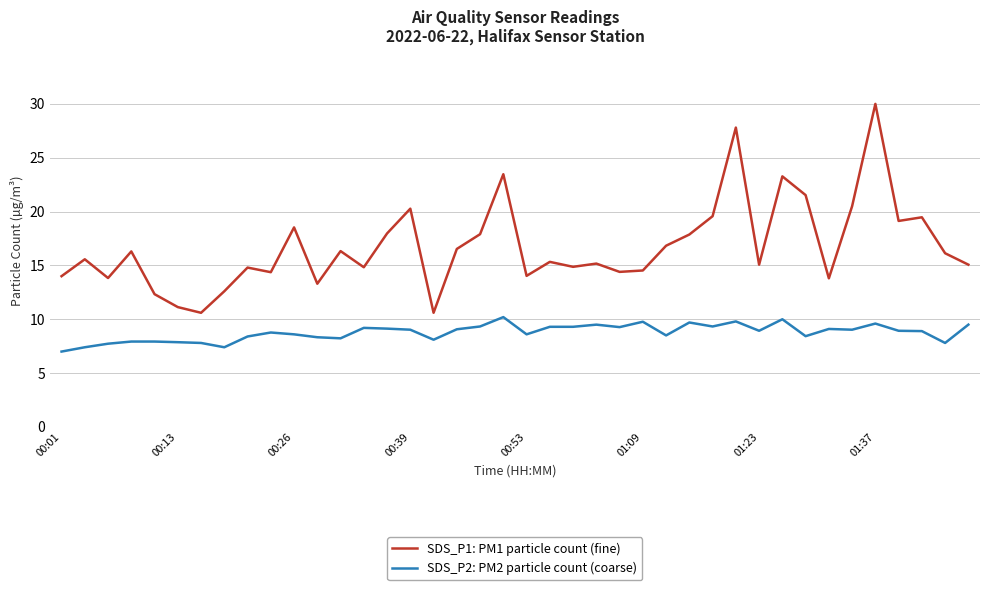

True or false: SDS_P2: PM2 particle count (coarse) and SDS_P1: PM1 particle count (fine) intersect in this chart.

False